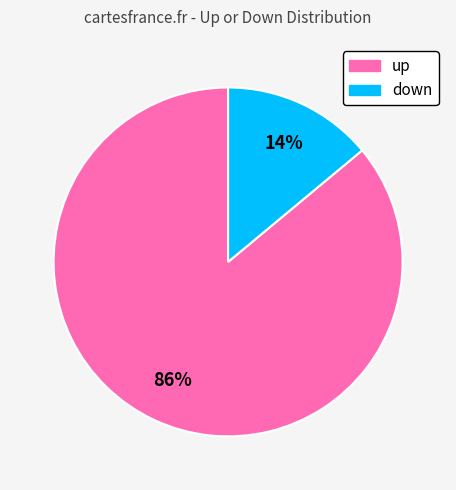

To the nearest percent, what percentage of the pie is down?

14%